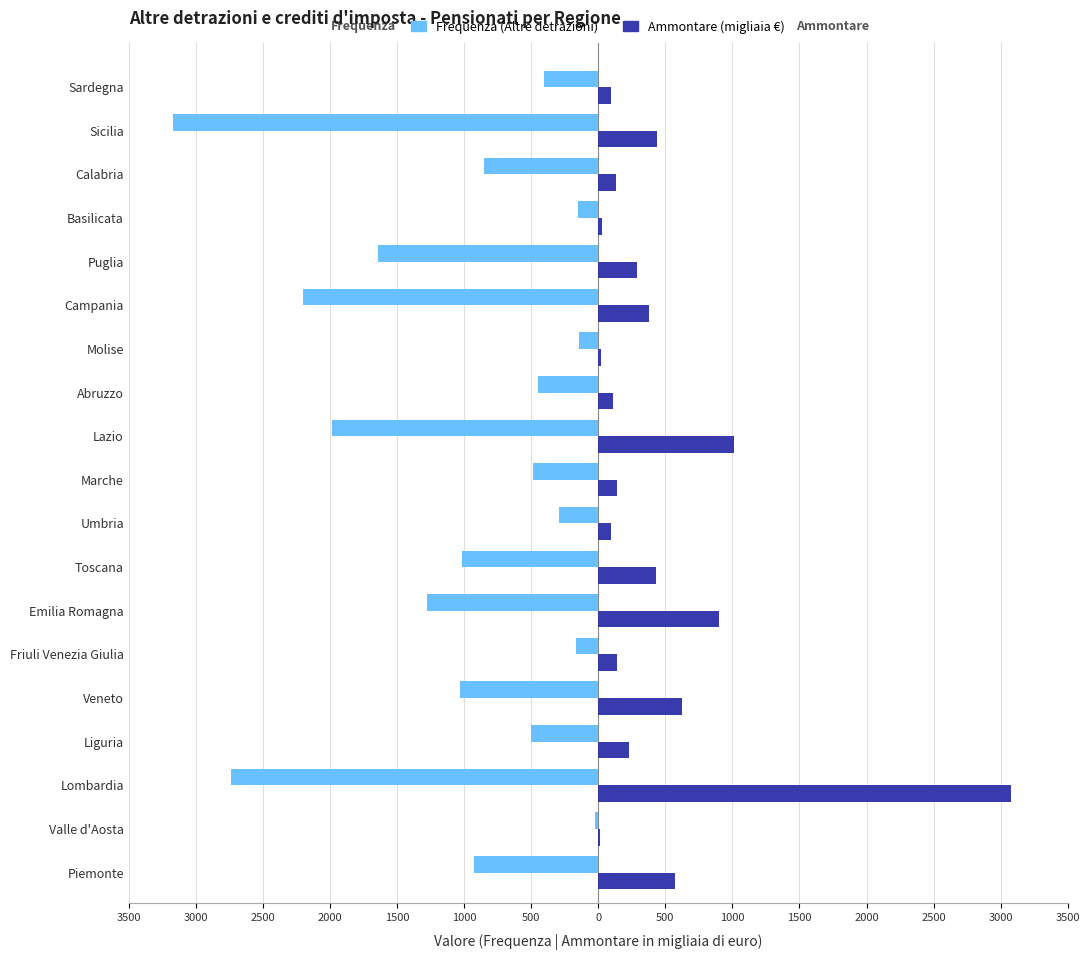

How many groups of bars are there?

19